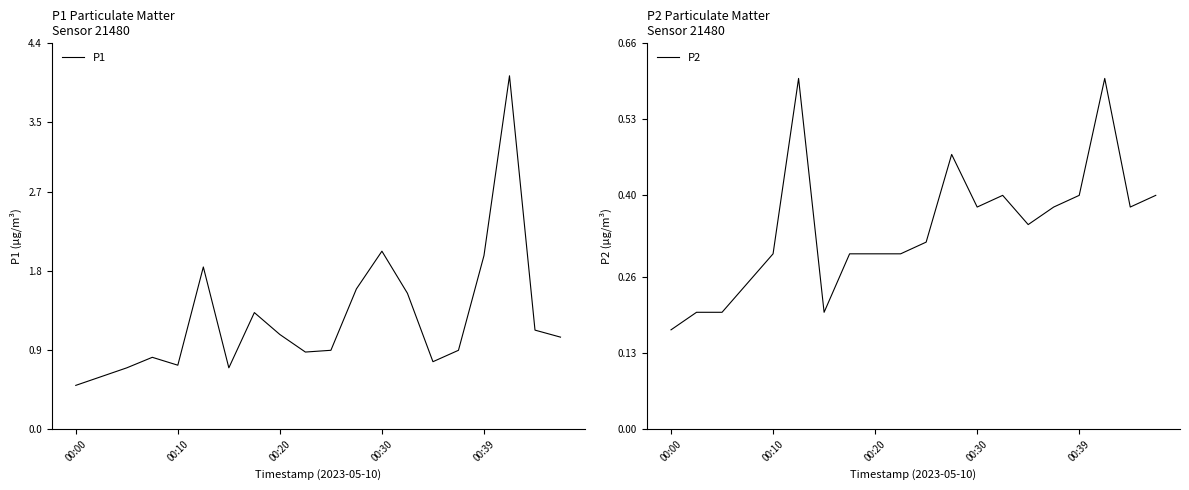

What is the average value of the P2 series?

0.3